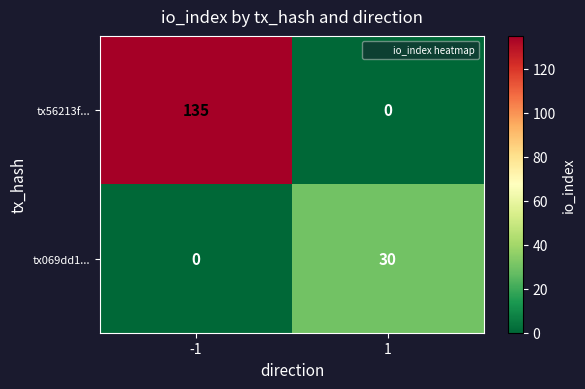

Reading left to right, what are all the values shown in this chart?

tx56213f...: -1=135	1=0
tx069dd1...: -1=0	1=30